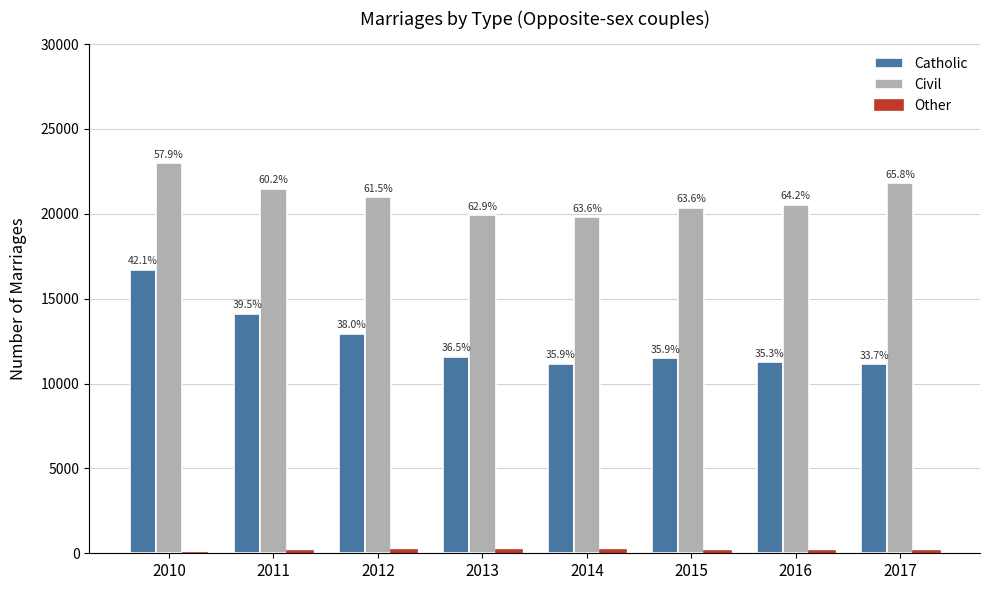

How many groups of bars are there?

8